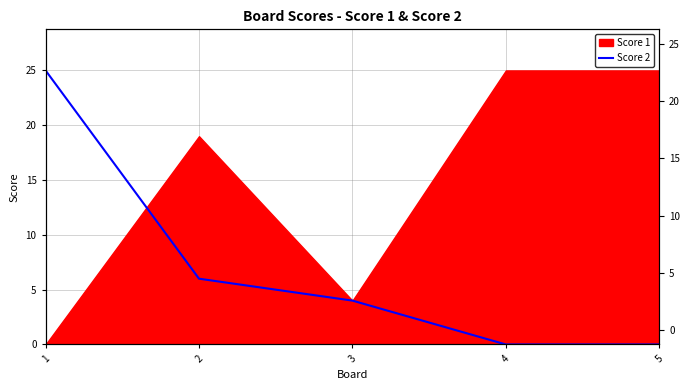

At which label does the data first exceed 4?

1